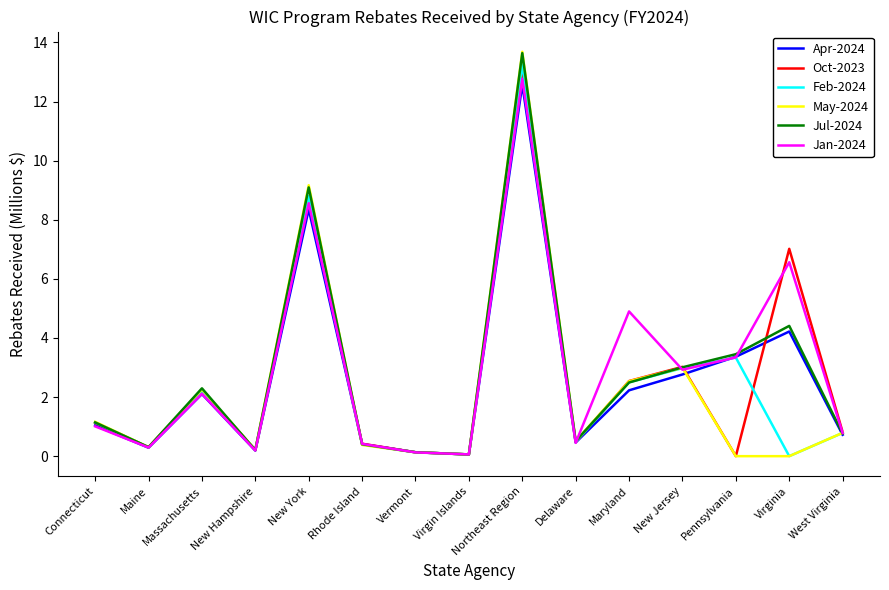

What position from the right is Massachusetts?

13